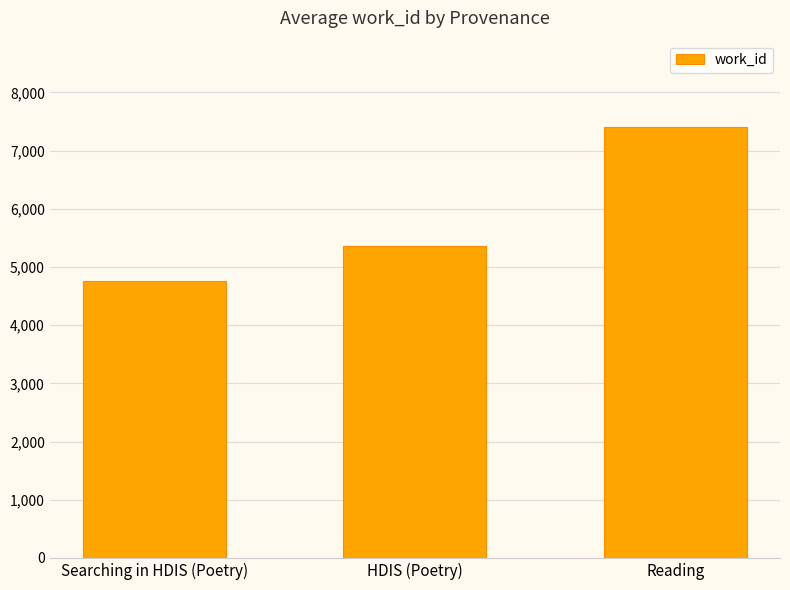

What is the label of the 3rd bar from the left?

Reading